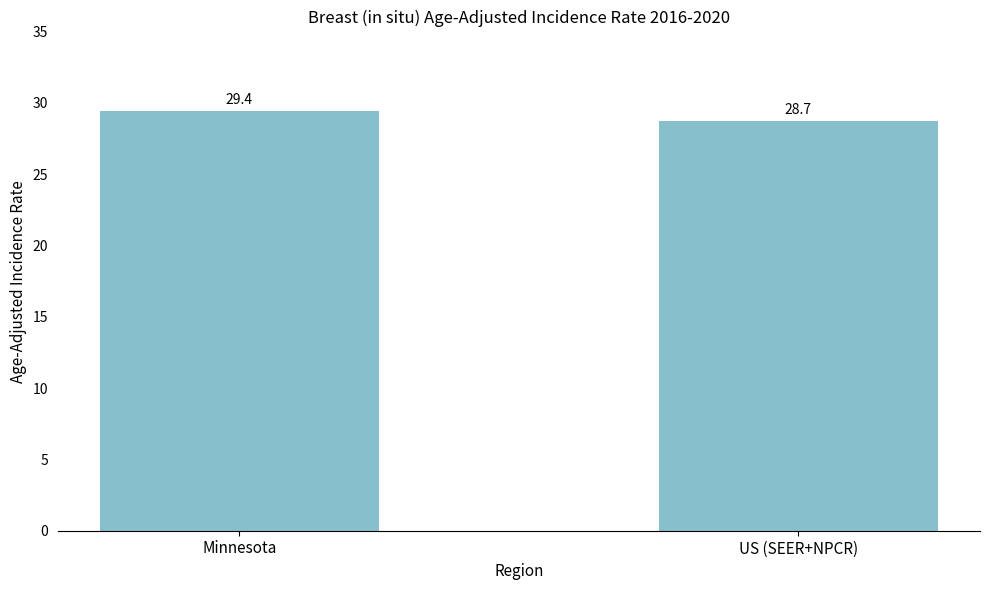

Reading left to right, extract all data points from this chart.

Minnesota=29.4	US (SEER+NPCR)=28.7